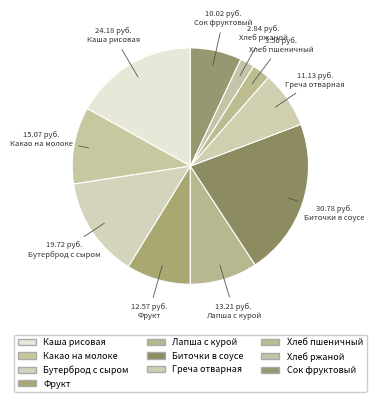

How many slices are in this pie chart?

10